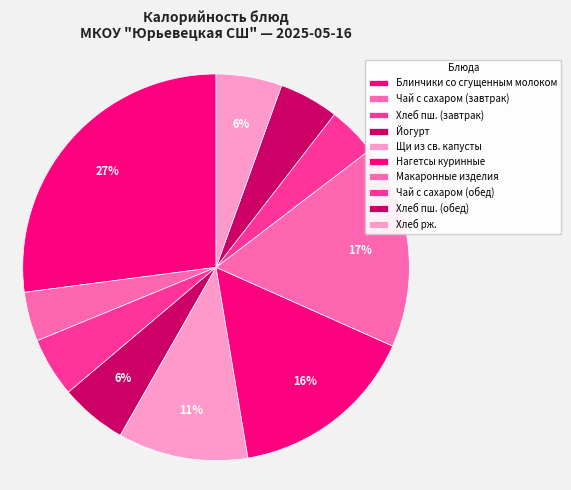

Is Щи из св. капусты the majority of the pie?

No